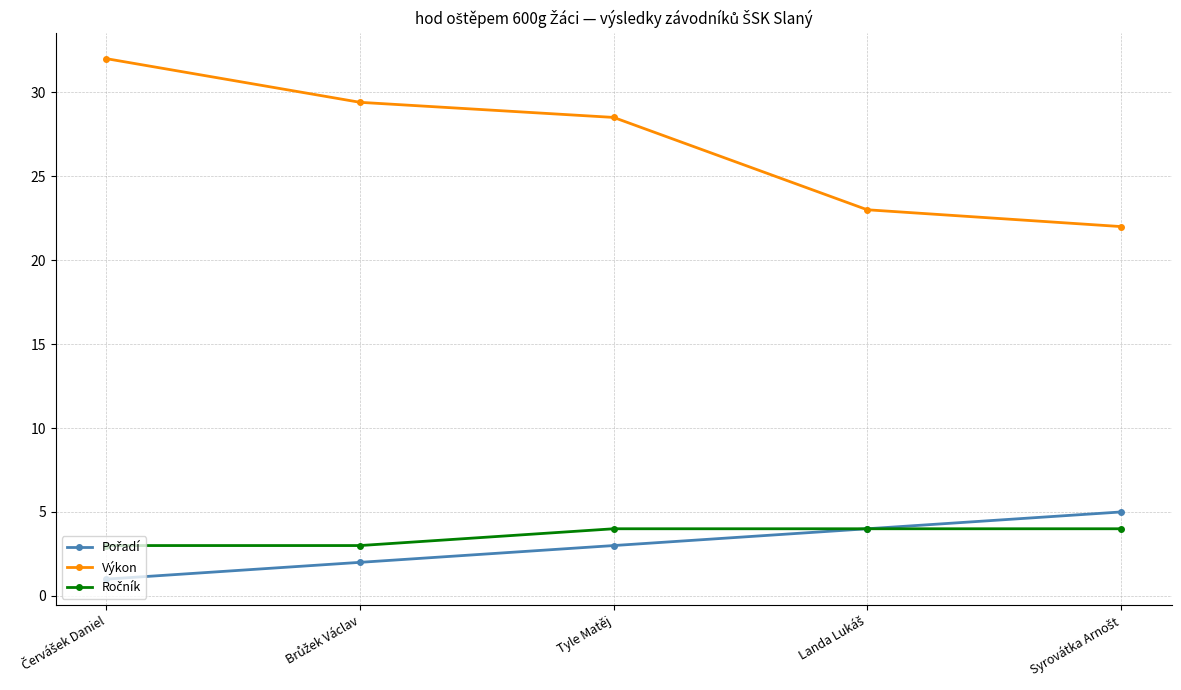

What position from the left is Tyle Matěj?

3